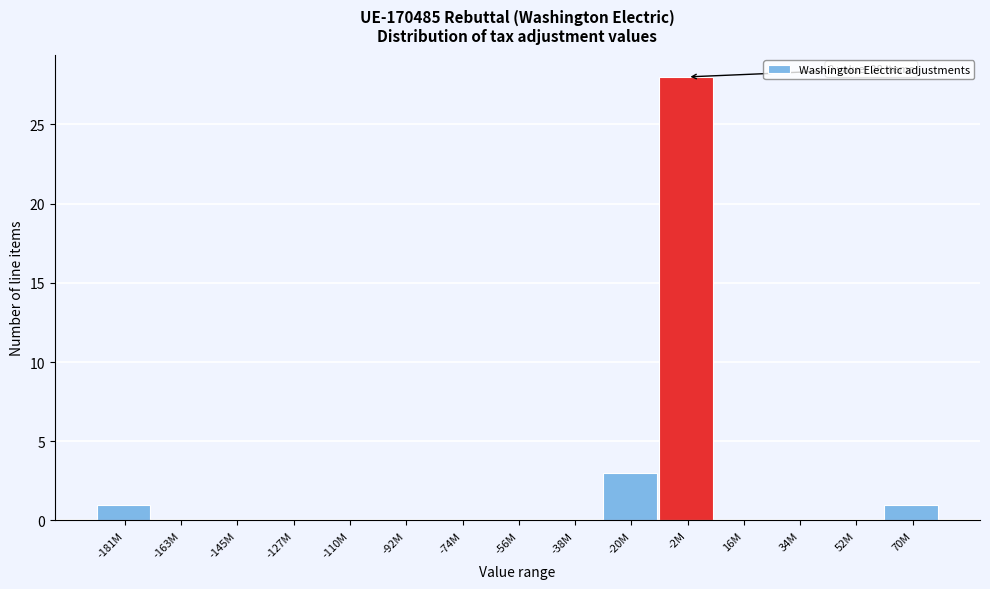

Reading left to right, list all the values displayed in this chart.

-181M=1	-163M=0	-145M=0	-127M=0	-110M=0	-92M=0	-74M=0	-56M=0	-38M=0	-20M=3	-2M=28	16M=0	34M=0	52M=0	70M=1